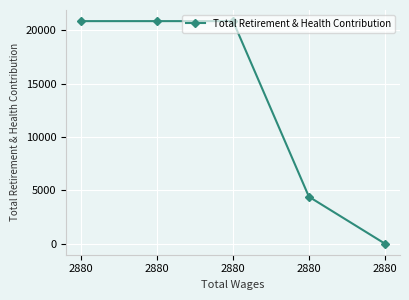

Count the number of data series in this chart.

1